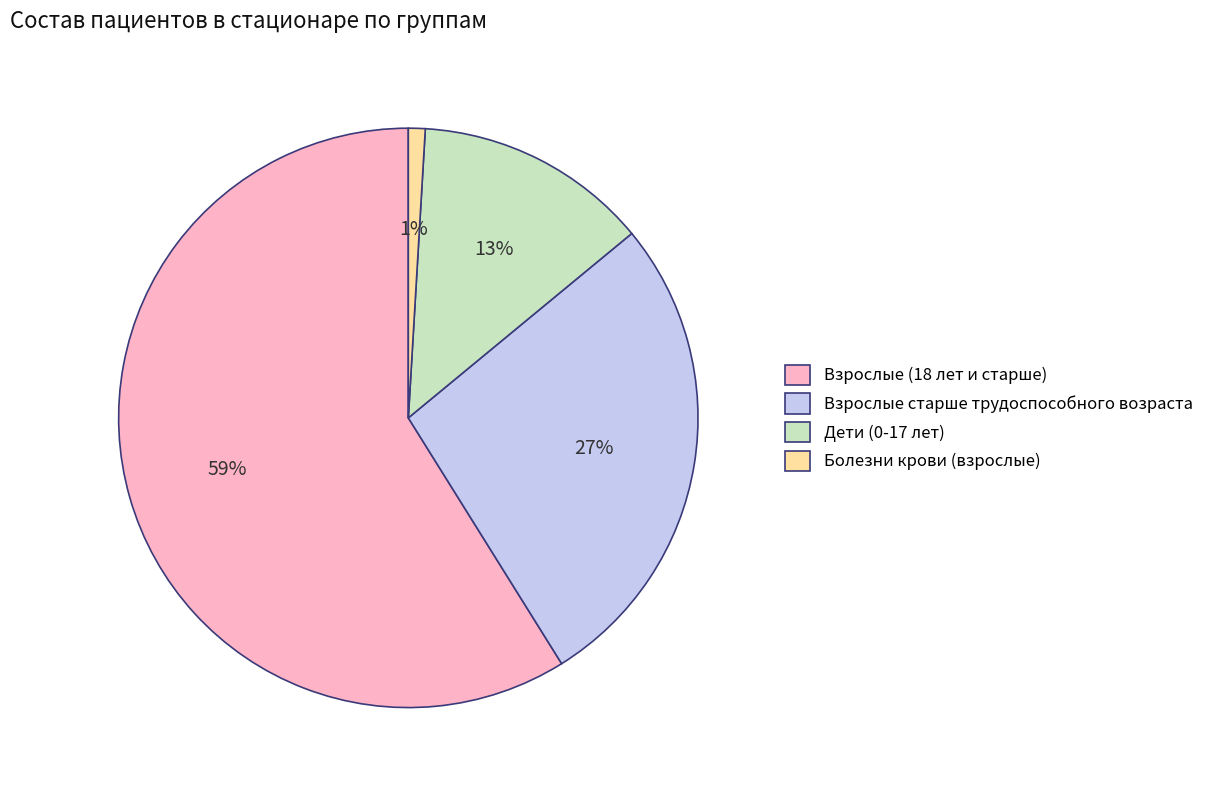

Count the number of slices in the pie.

4